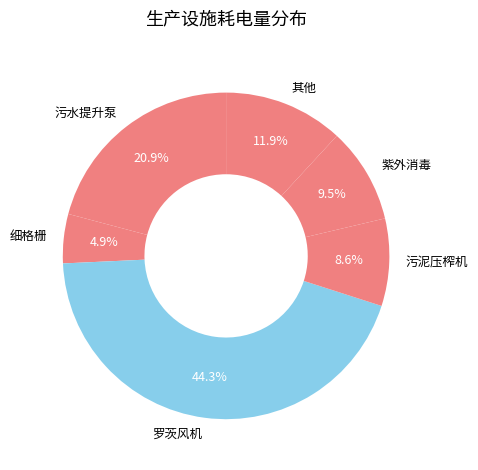

Is 紫外消毒 the majority of the pie?

No